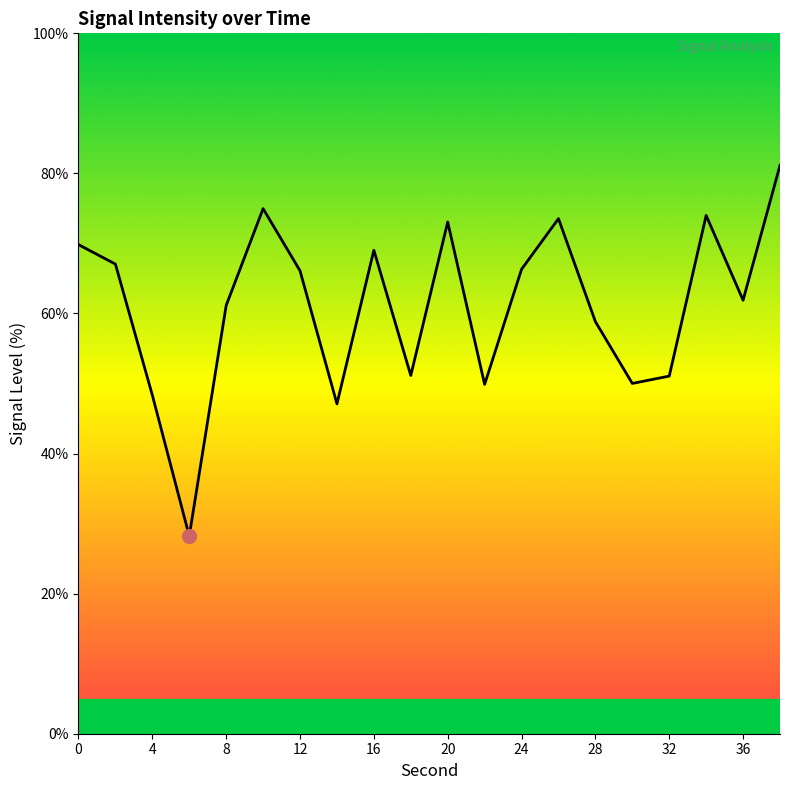

What is the greatest value displayed?

81.2